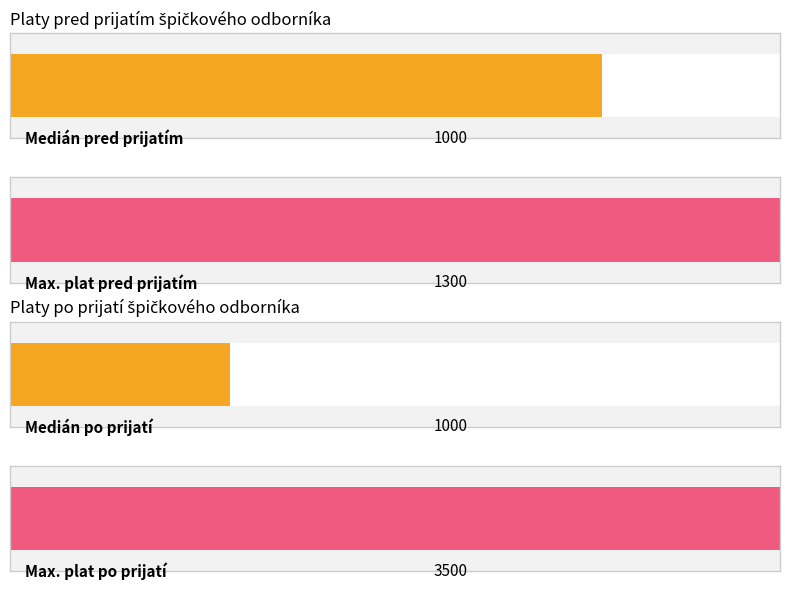

Where is platy po prijatí nearest to the value 1075?

3.